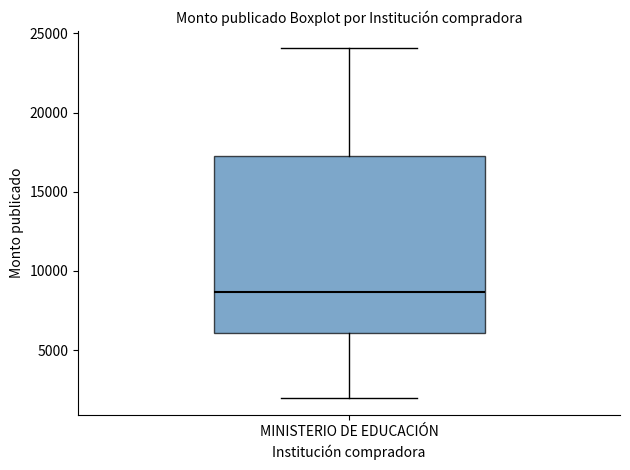

Where is the lower edge of the box for MINISTERIO DE EDUCACIÓN on the y-axis? The values are not printed on the chart, so give them approximately, as read against the axis.

6000